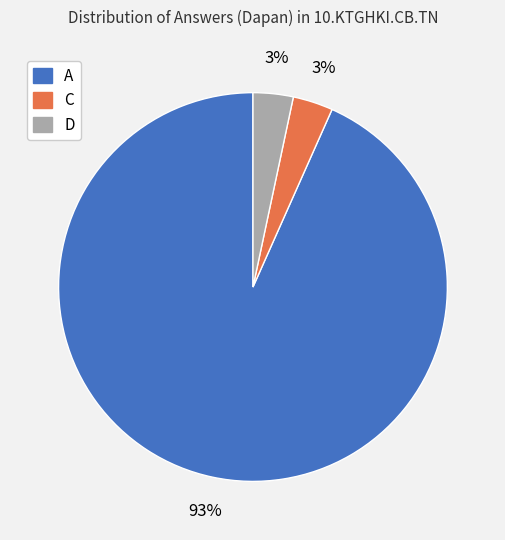

Is the sum of A and D greater than half?

Yes